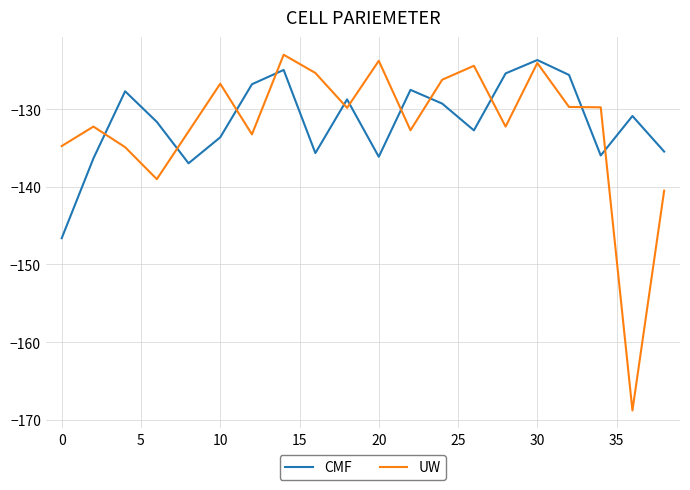

What is the minimum value shown in the chart?

-168.8